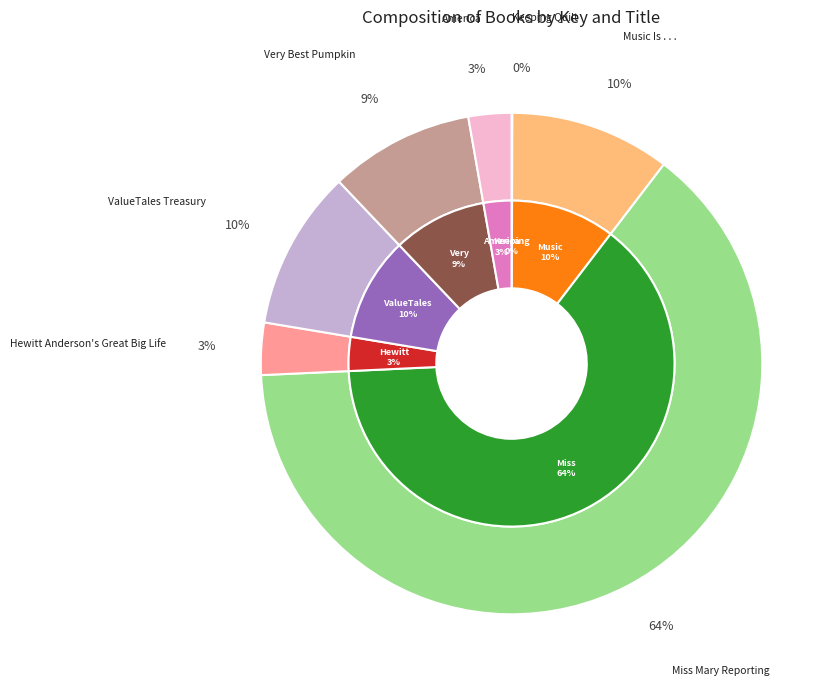

Is it true that Very Best Pumpkin is 9% of the pie?

True